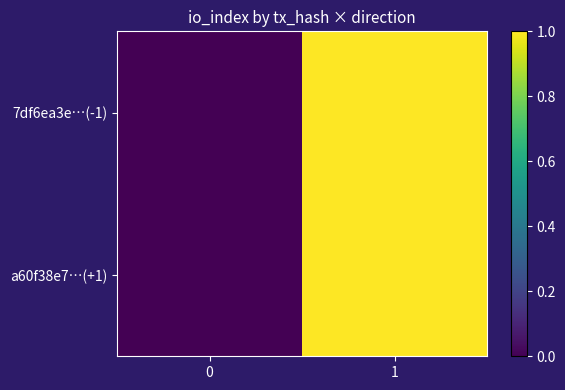

Reading left to right, list all the values displayed in this chart.

7df6ea3e…(-1): 0=0	1=1
a60f38e7…(+1): 0=0	1=1